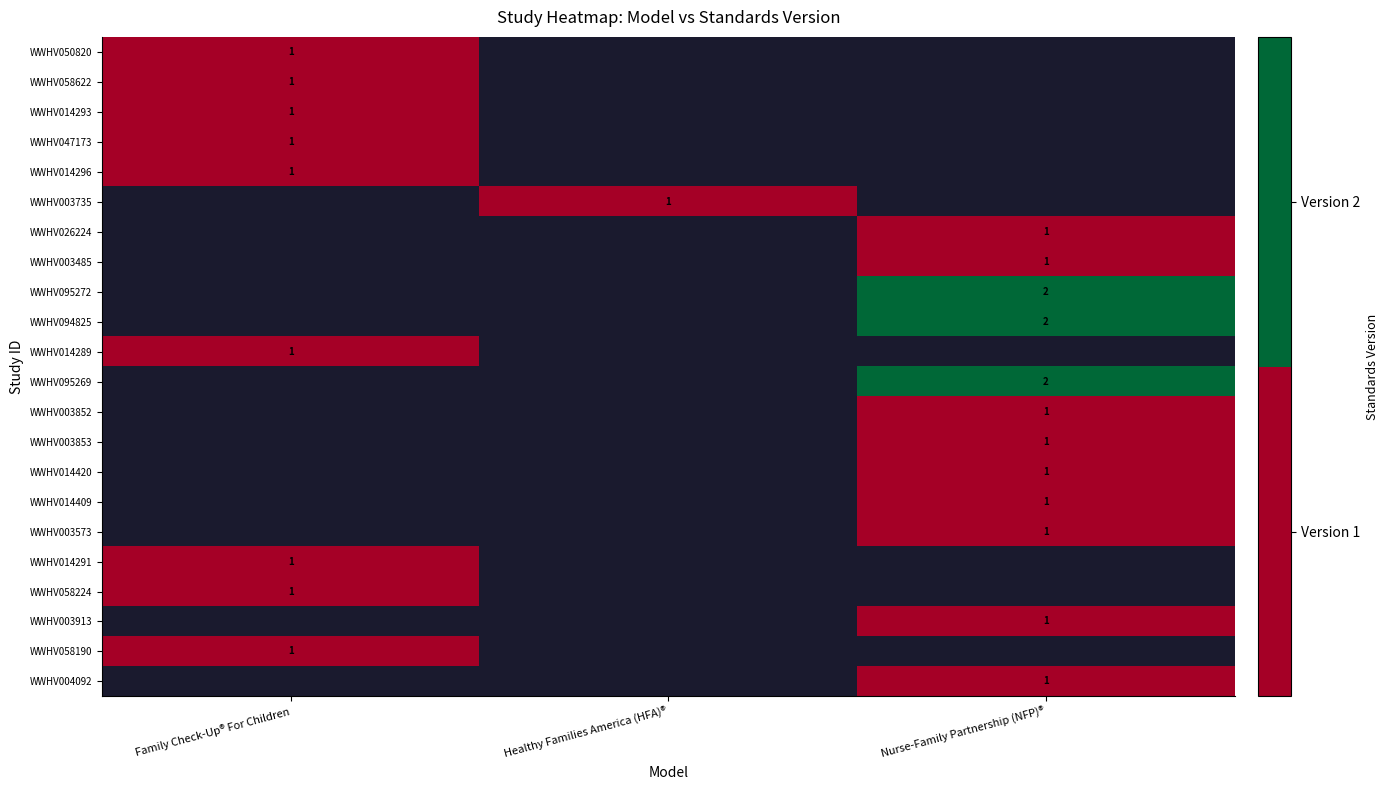

Between Healthy Families America (HFA)® and Family Check-Up® For Children, which is larger?

Family Check-Up® For Children